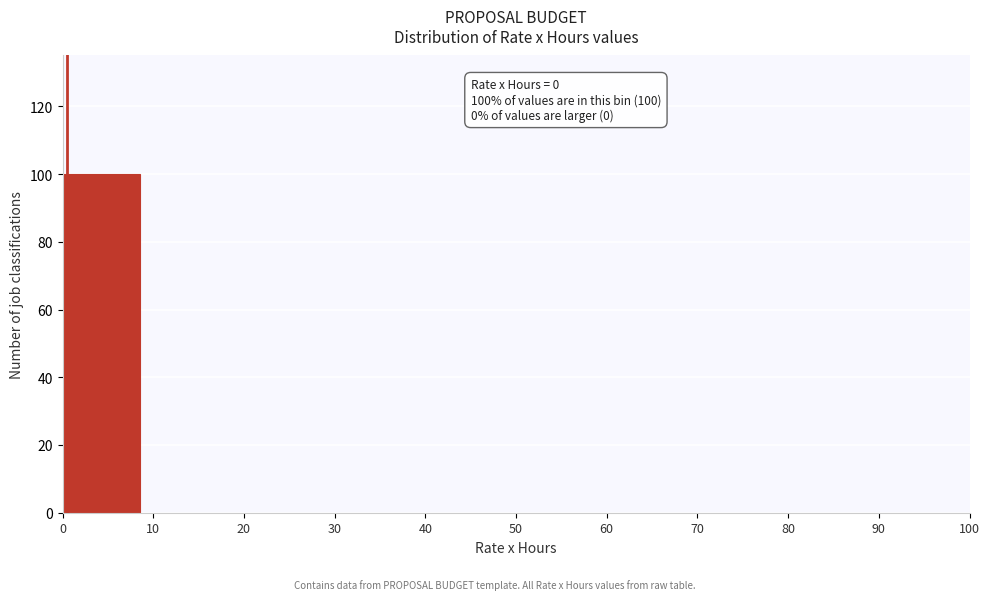

Which range on the x-axis has the tallest bar?

0 to 10